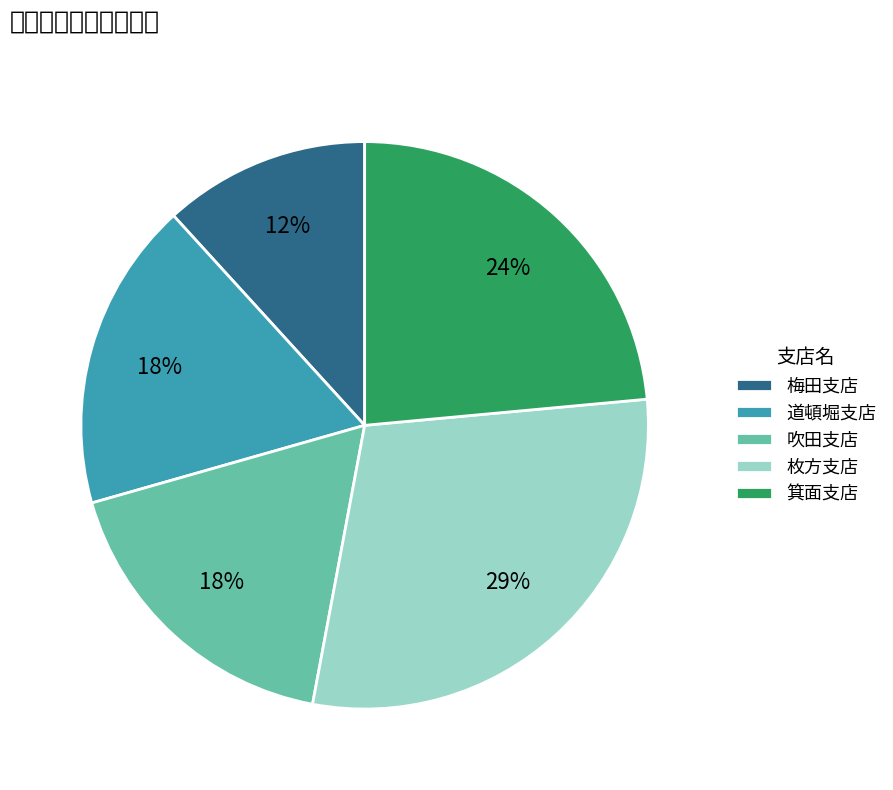

To the nearest percent, what percentage of the pie is 梅田支店?

12%